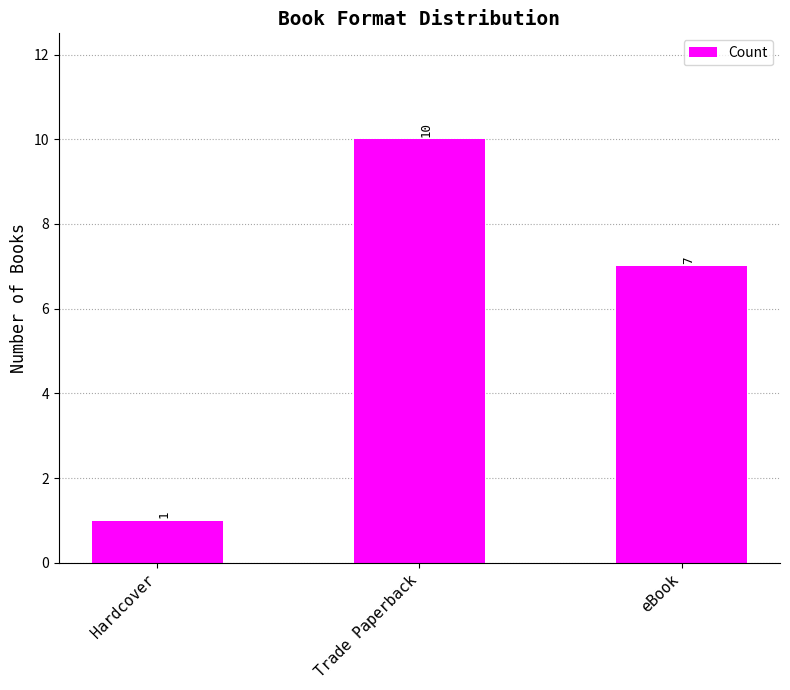

Reading left to right, what are all the values shown in this chart?

1	10	7